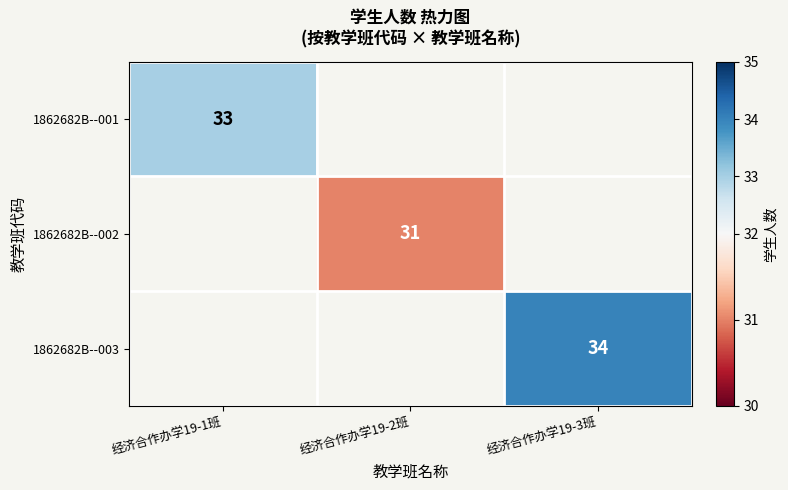

True or false: 1862682B--002 has a value of 31 at 经济合作办学19-2班.

True